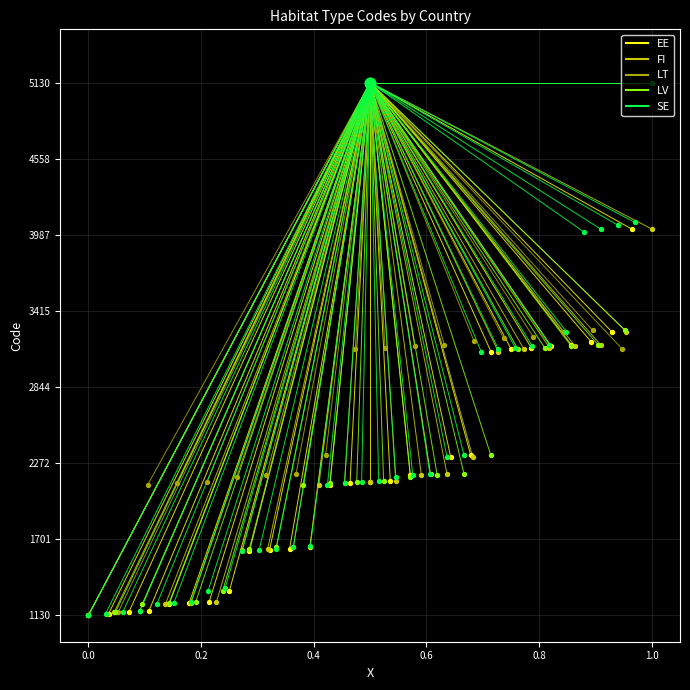

Which series has the widest spread of Y values?

EE